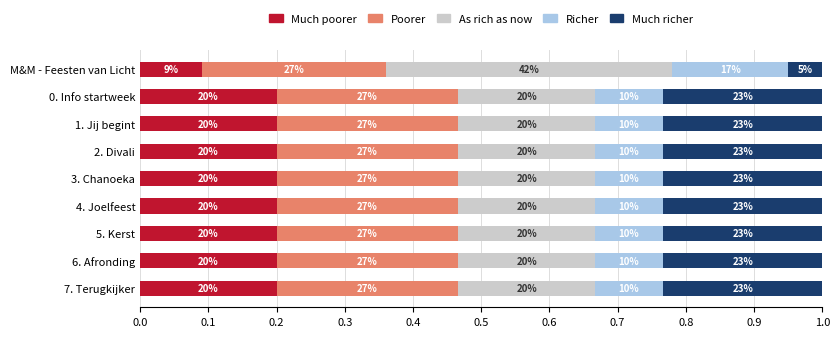

Reading right to left, list all the values displayed in this chart.

Much poorer: 0.2	0.2	0.2	0.2	0.2	0.2	0.2	0.2	0.1
Poorer: 0.3	0.3	0.3	0.3	0.3	0.3	0.3	0.3	0.3
As rich as now: 0.2	0.2	0.2	0.2	0.2	0.2	0.2	0.2	0.4
Richer: 0.1	0.1	0.1	0.1	0.1	0.1	0.1	0.1	0.2
Much richer: 0.2	0.2	0.2	0.2	0.2	0.2	0.2	0.2	0.0